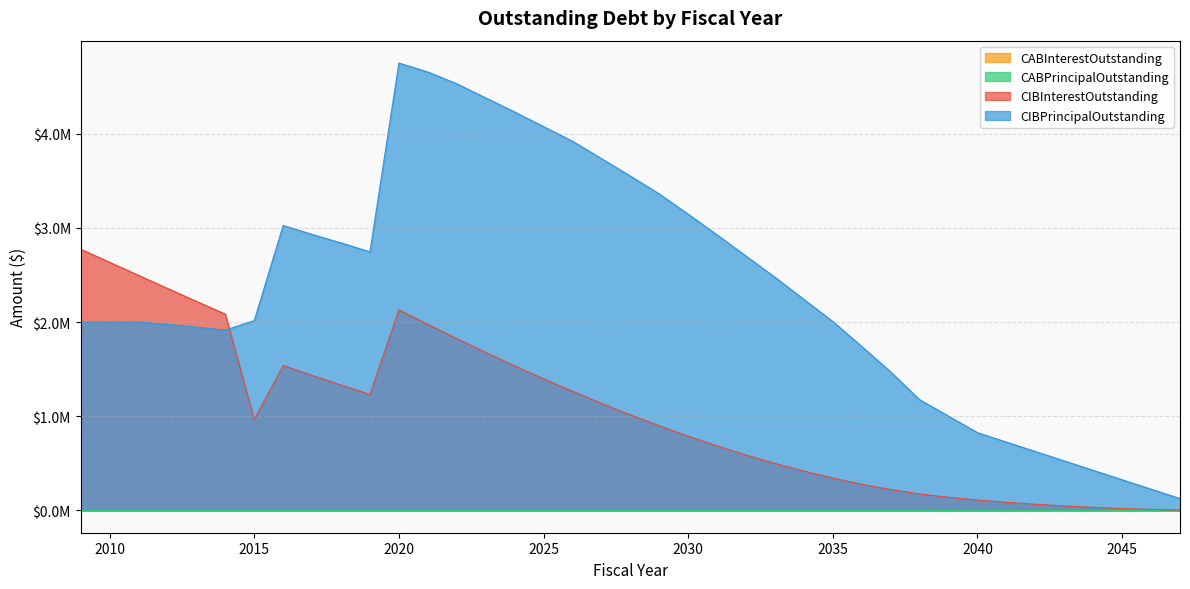

The value of CIBInterestOutstanding at 2030 is 787828.9. True or false?

True